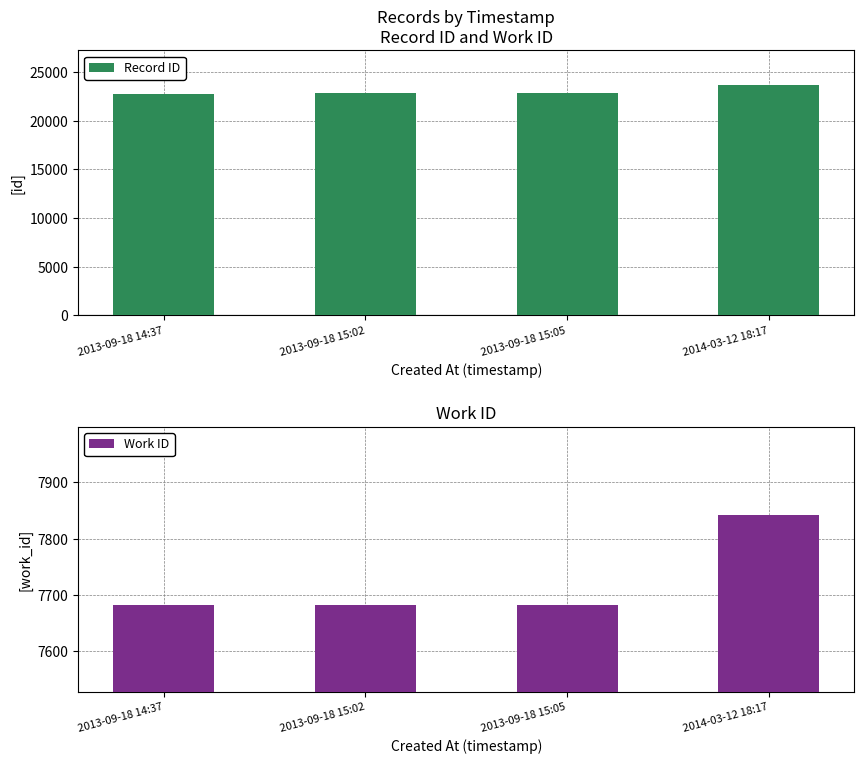

Reading left to right, transcribe all the data shown in this chart.

Record ID: 22794	22797	22799	23665
Work ID: 7682	7682	7682	7842